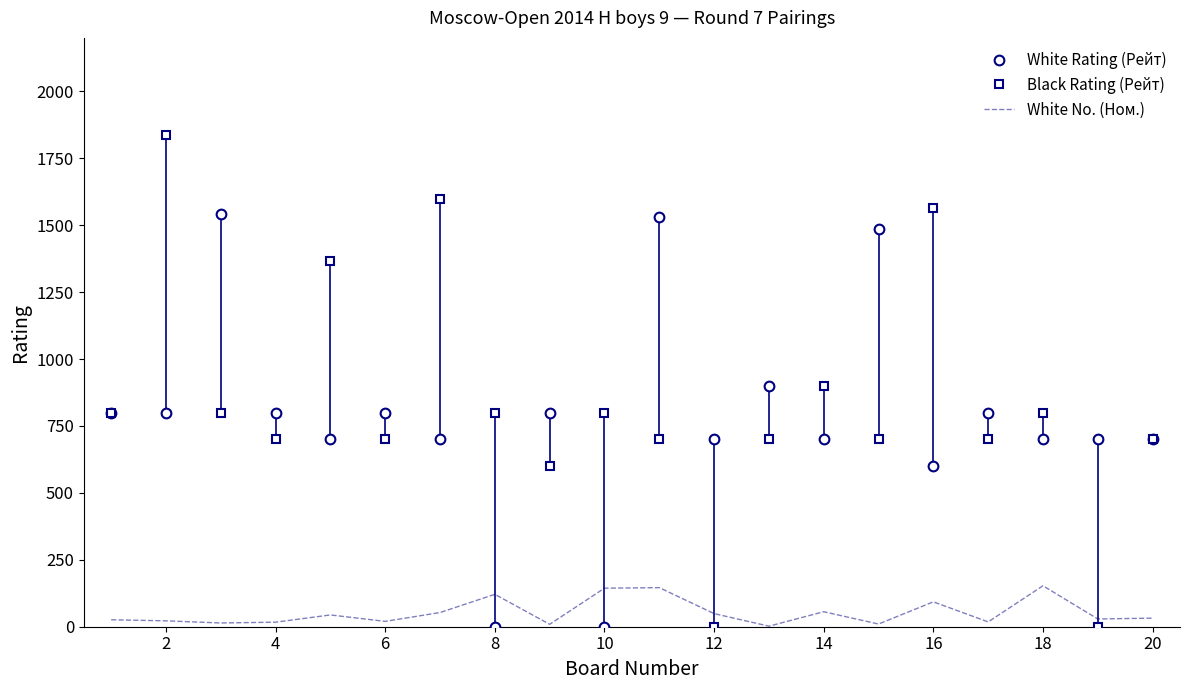

Rank the series by their maximum value, from highest to lowest.

Black Rating (Рейт), White Rating (Рейт), White No. (Ном.)